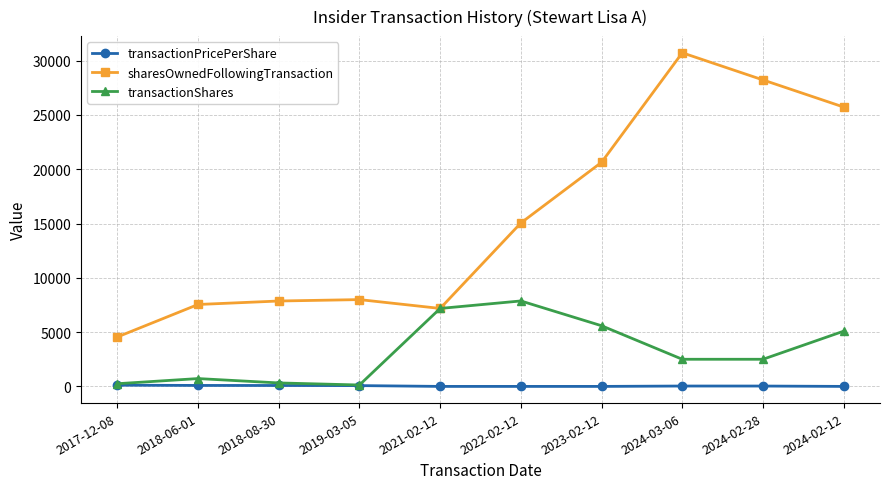

The sharesOwnedFollowingTransaction series shows 2015.1 at 2018-08-30. True or false?

False